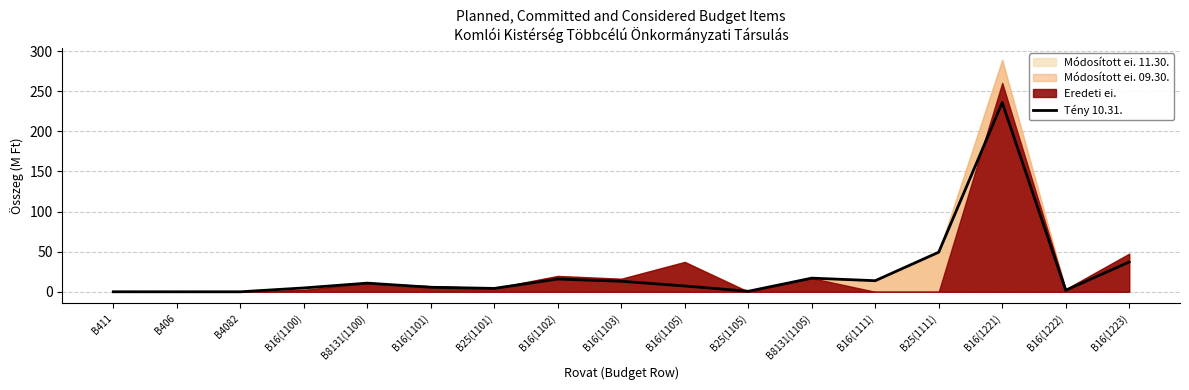

What is the difference between the maximum and second lowest values?

235.9